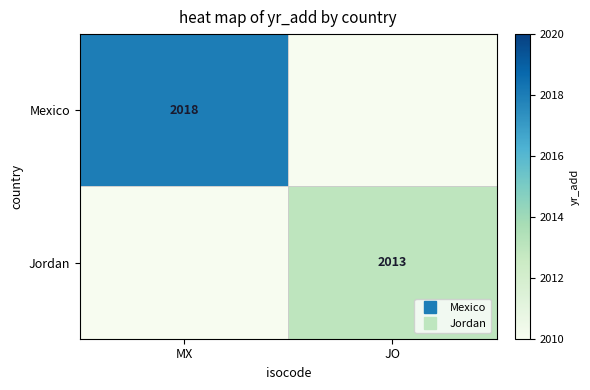

True or false: Mexico has a value of 593 at MX.

False